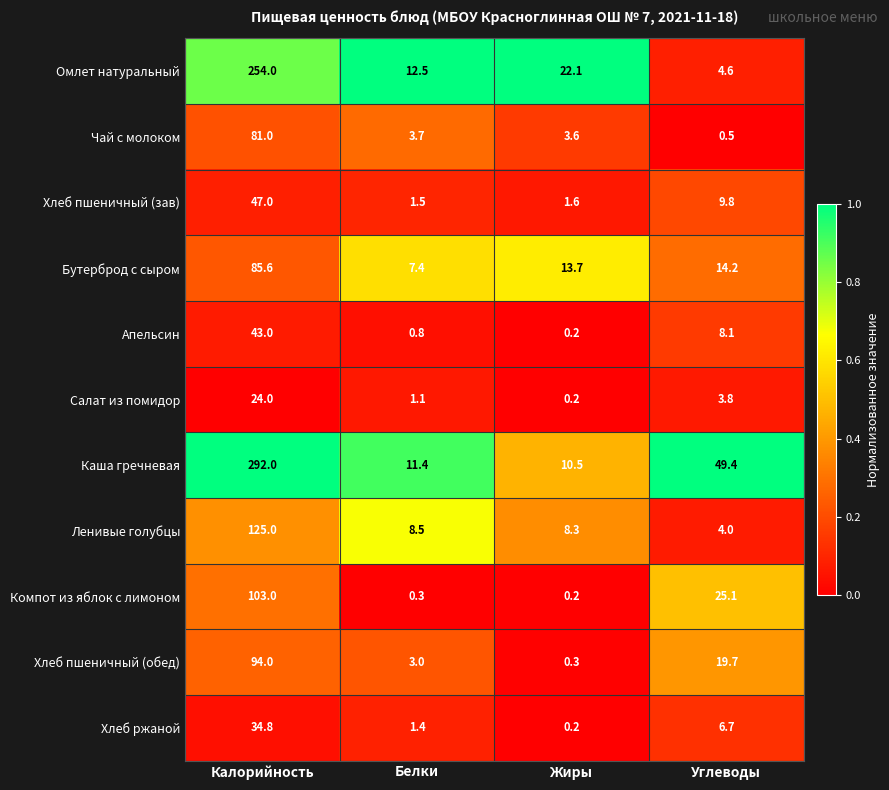

The Салат из помидор series shows 0.2 at Жиры. True or false?

True